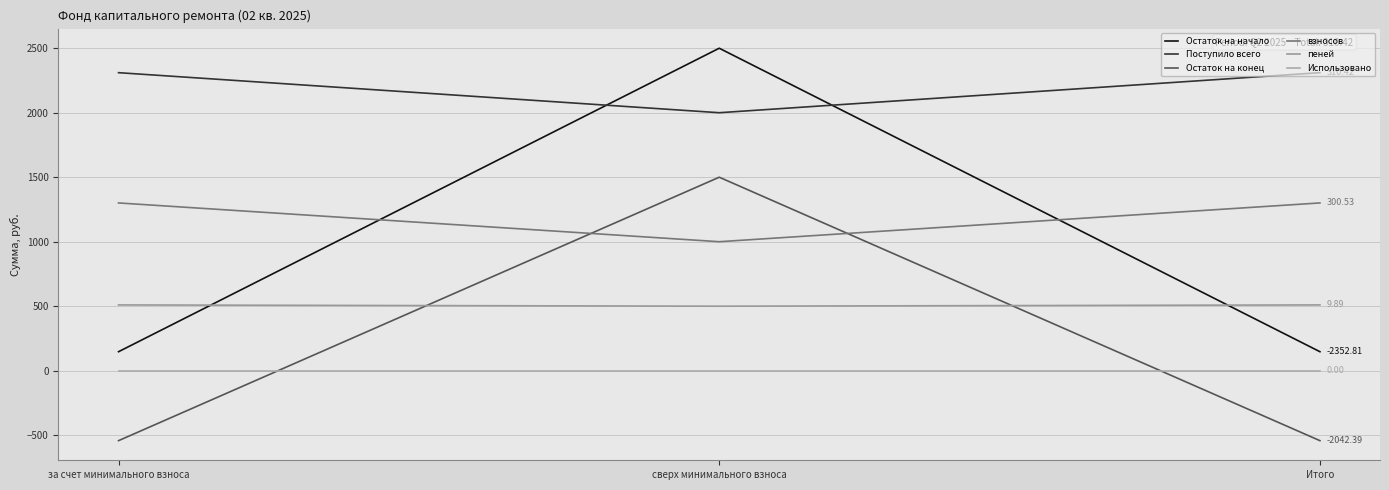

What is the value of the Остаток на начало point at the 2nd from the left?

2500.0